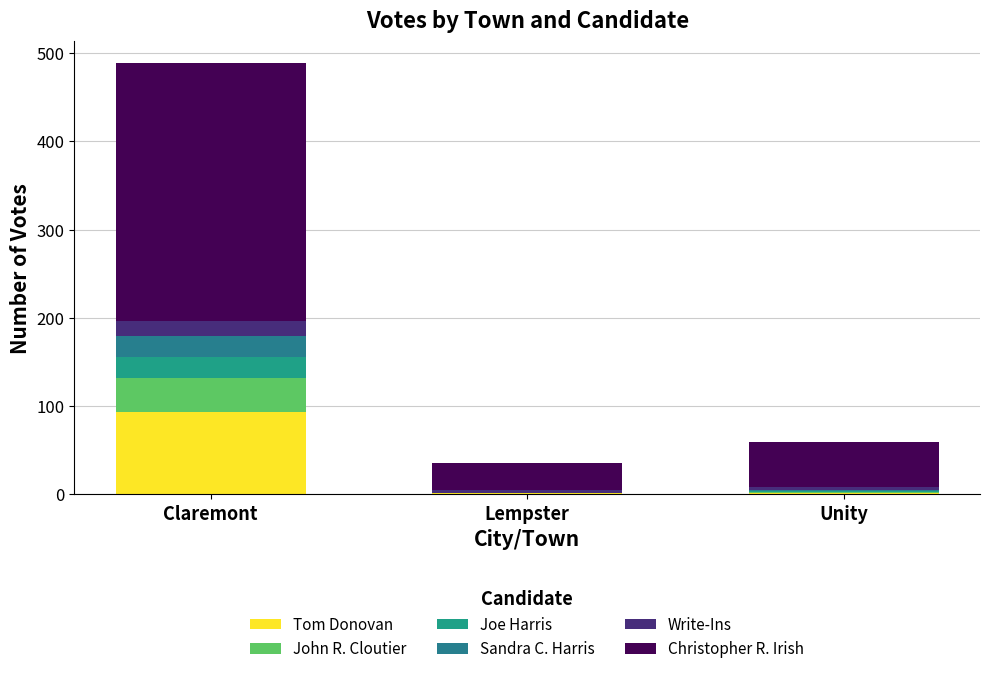

What is the average value of the Sandra C. Harris series?

8